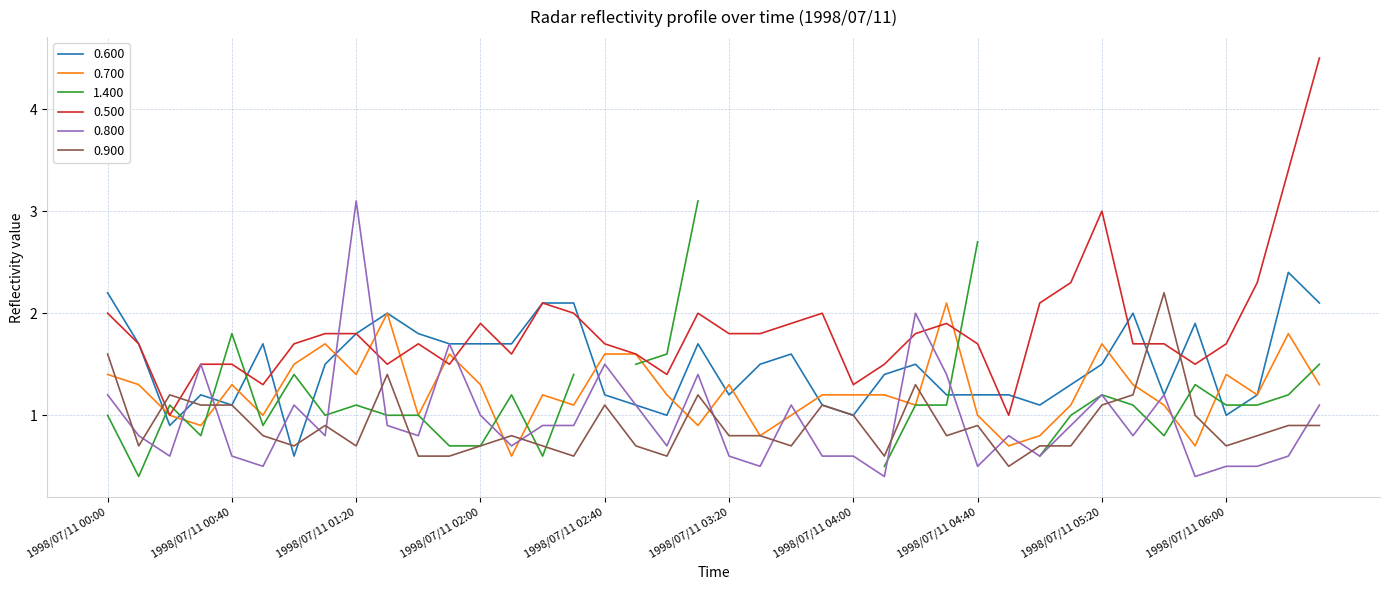

True or false: 0.800 and 0.700 intersect in this chart.

True